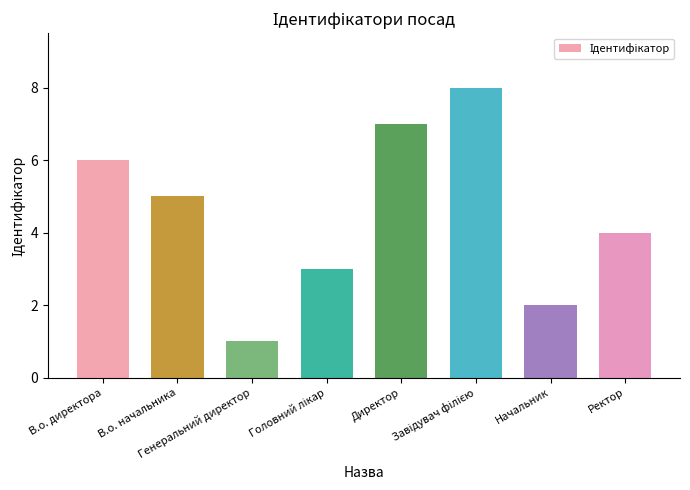

What is the difference between the second highest and second lowest values?

5